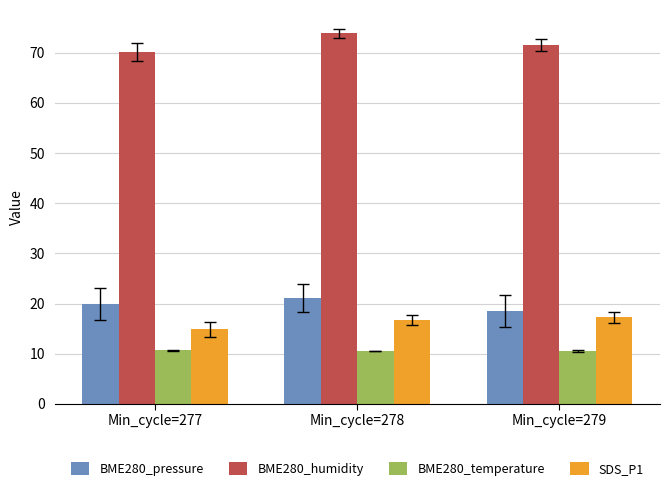

What is the total value across all series at Min_cycle=277?

115.5